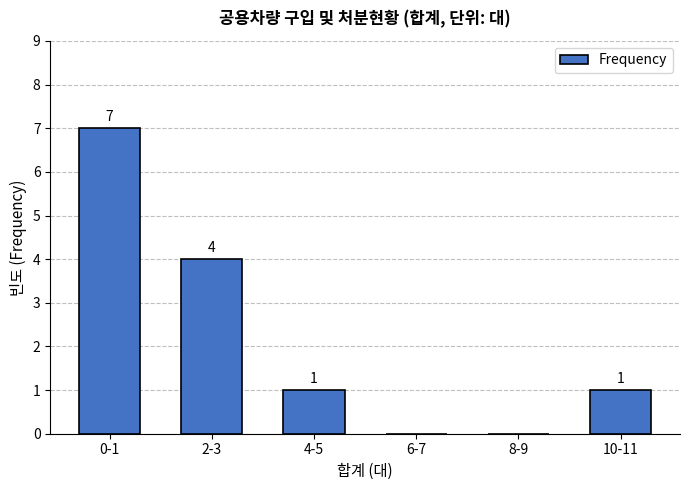

Reading left to right, transcribe all the data shown in this chart.

0-1=7	2-3=4	4-5=1	6-7=0	8-9=0	10-11=1